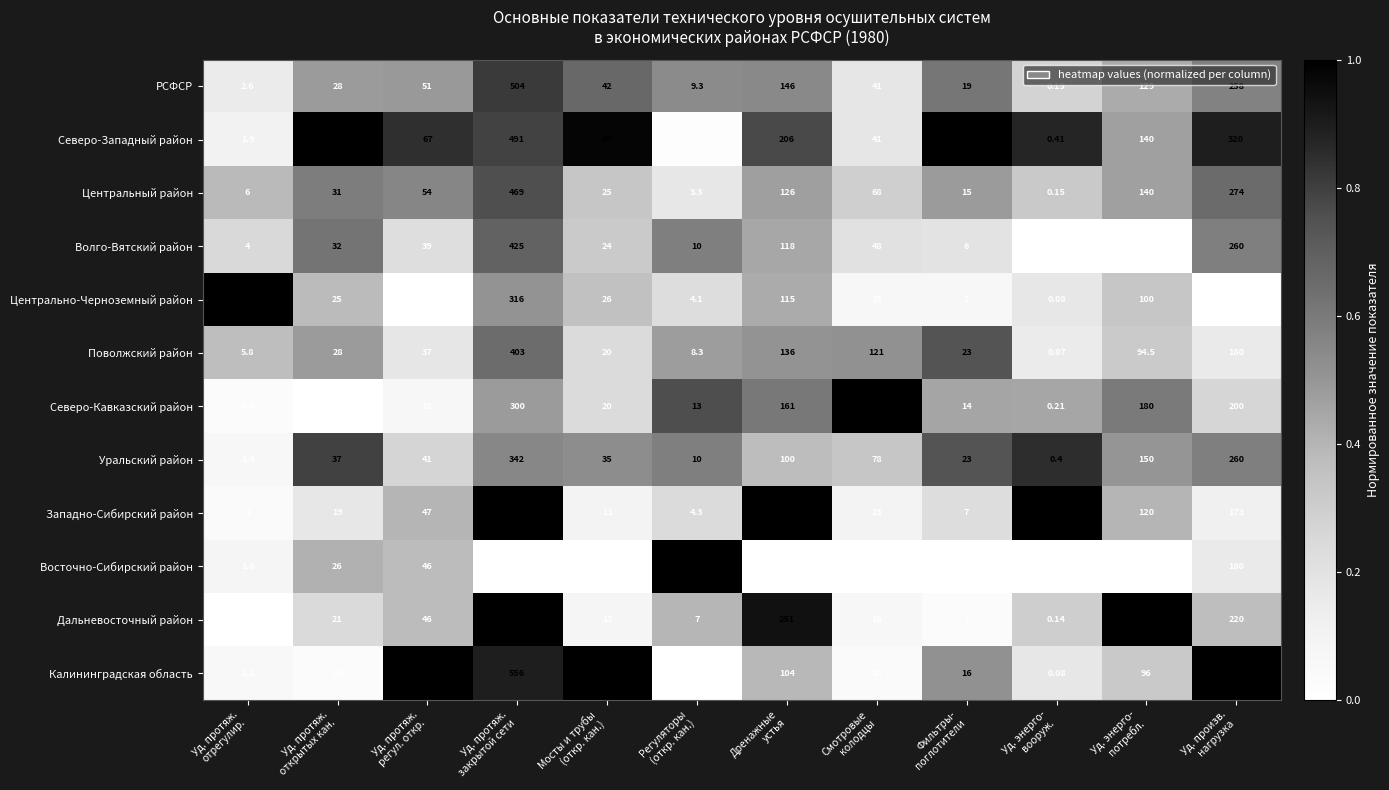

Which series has the largest total across all categories?

Дальневосточный район